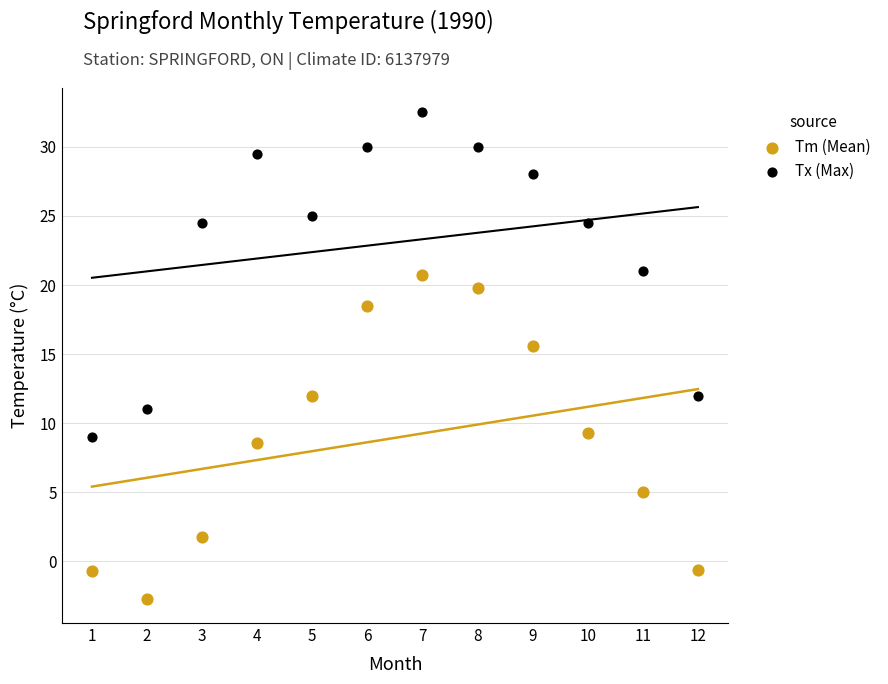

What are all the series names shown in the legend?

Tm (Mean), Tx (Max)